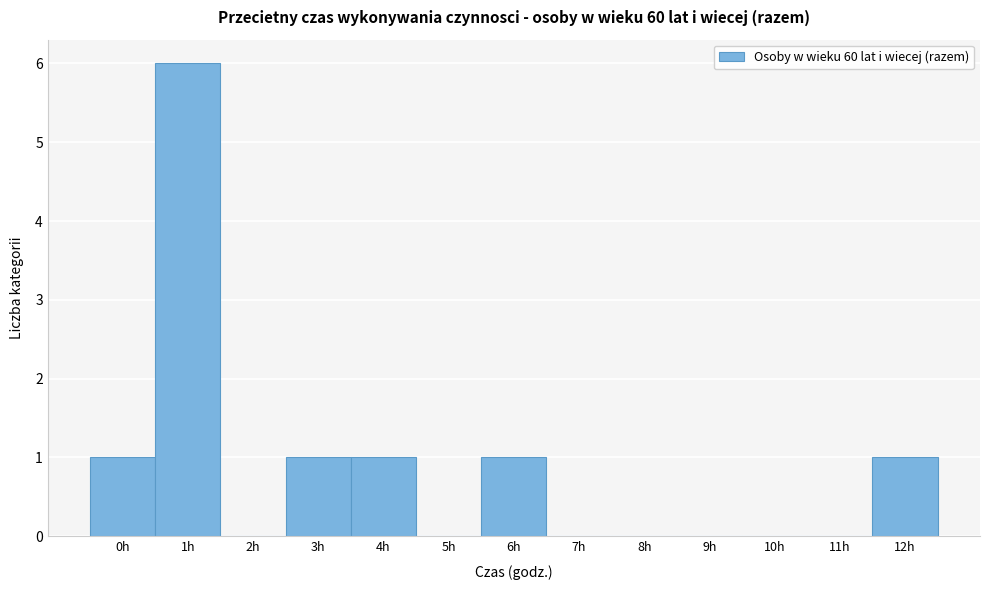

Reading left to right, list all the values displayed in this chart.

0h=1	1h=6	2h=0	3h=1	4h=1	5h=0	6h=1	7h=0	8h=0	9h=0	10h=0	11h=0	12h=1